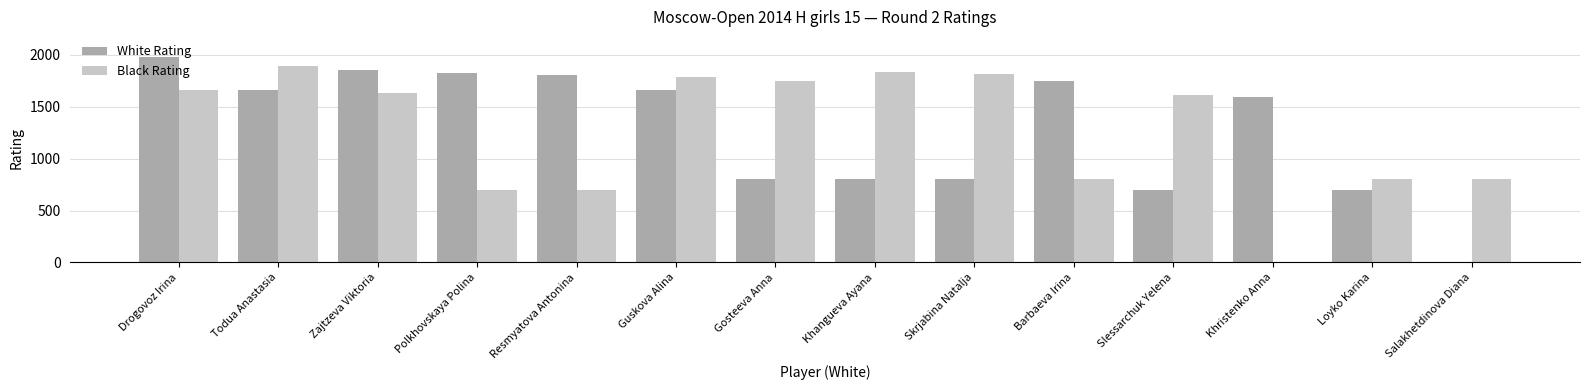

Which series changed the most between Drogovoz Irina and Khristenko Anna?

Black Rating